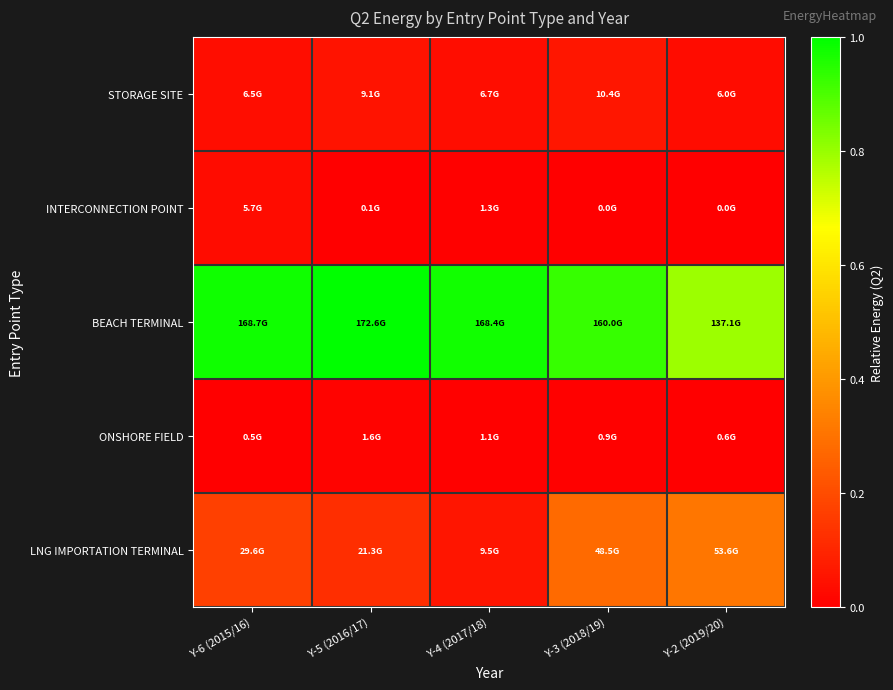

Which series has the largest range (max minus min)?

LNG IMPORTATION TERMINAL